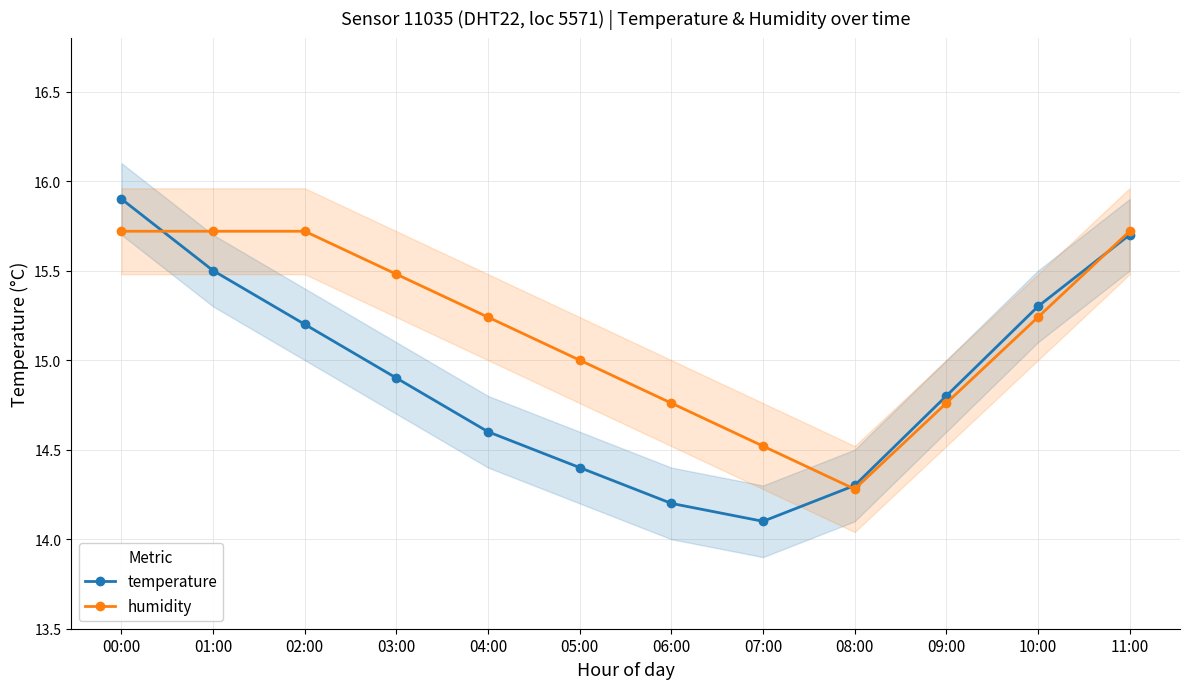

Reading left to right, extract all data points from this chart.

temperature: 00:00=15.9	01:00=15.5	02:00=15.2	03:00=14.9	04:00=14.6	05:00=14.4	06:00=14.2	07:00=14.1	08:00=14.3	09:00=14.8	10:00=15.3	11:00=15.7
humidity: 00:00=15.7	01:00=15.7	02:00=15.7	03:00=15.5	04:00=15.2	05:00=15.0	06:00=14.8	07:00=14.5	08:00=14.3	09:00=14.8	10:00=15.2	11:00=15.7